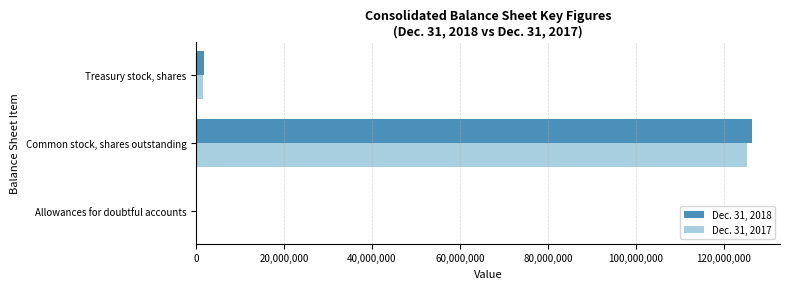

At which label is Dec. 31, 2018 closest to 63222295?

Treasury stock, shares